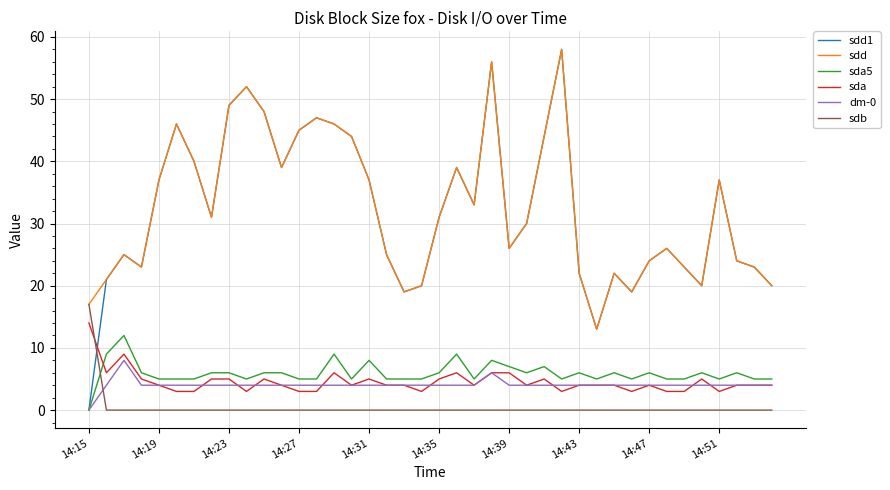

Which series has the widest spread of values?

sdd1